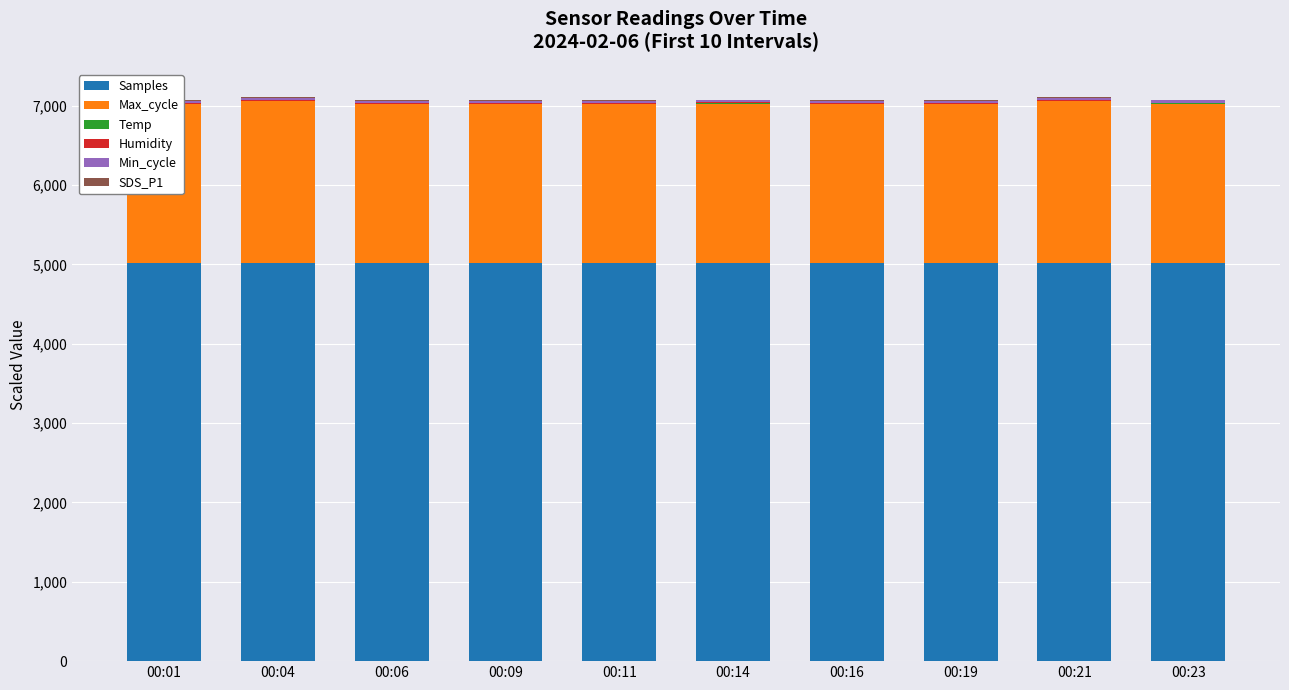

True or false: Humidity has a value of 10.0 at 00:09.

True